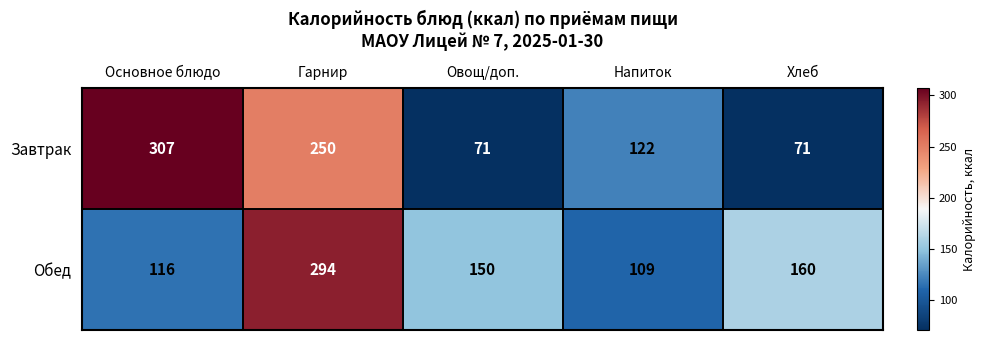

Rank the series at Хлеб from highest to lowest value.

Обед, Завтрак